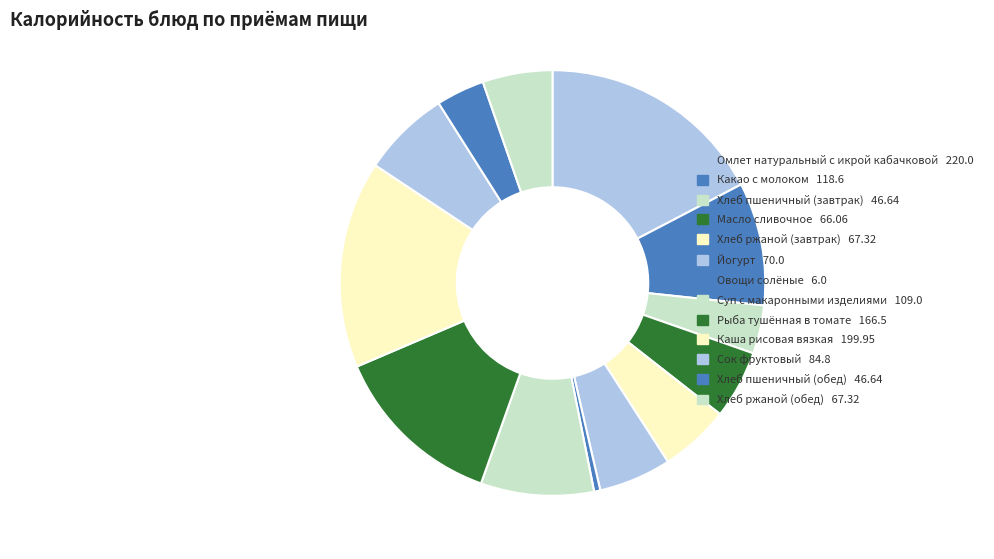

How many slices are in this pie chart?

13